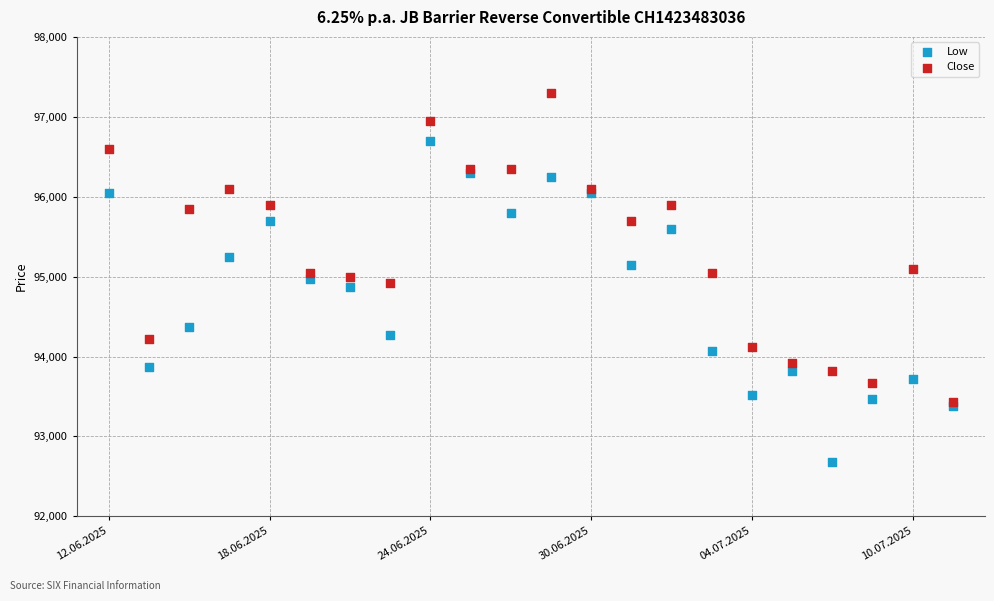

Which series contains the lowest Y value?

Low